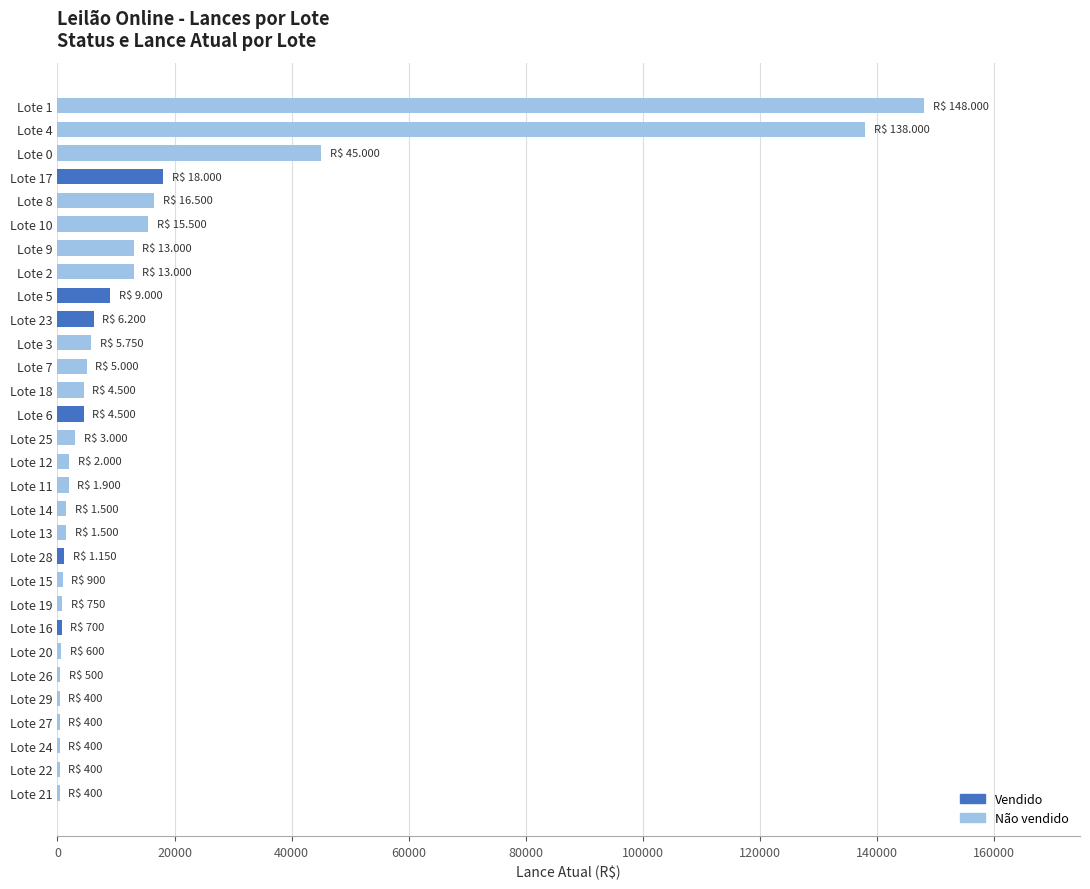

Is it true that the value at Lote 17 is 18000?

True